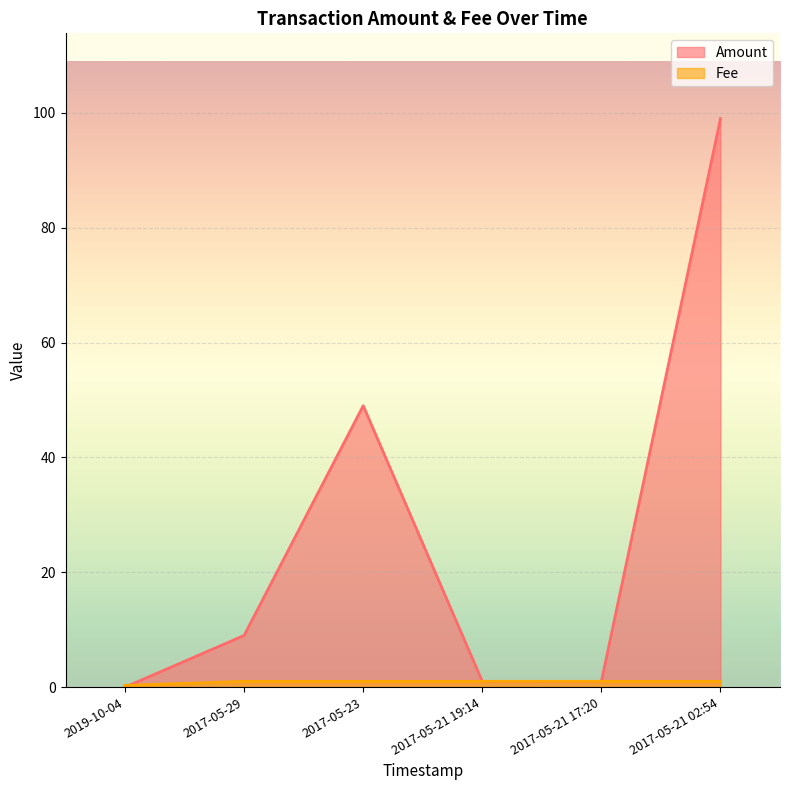

Is it true that Fee equals 1.7 at 2017-05-29?

False